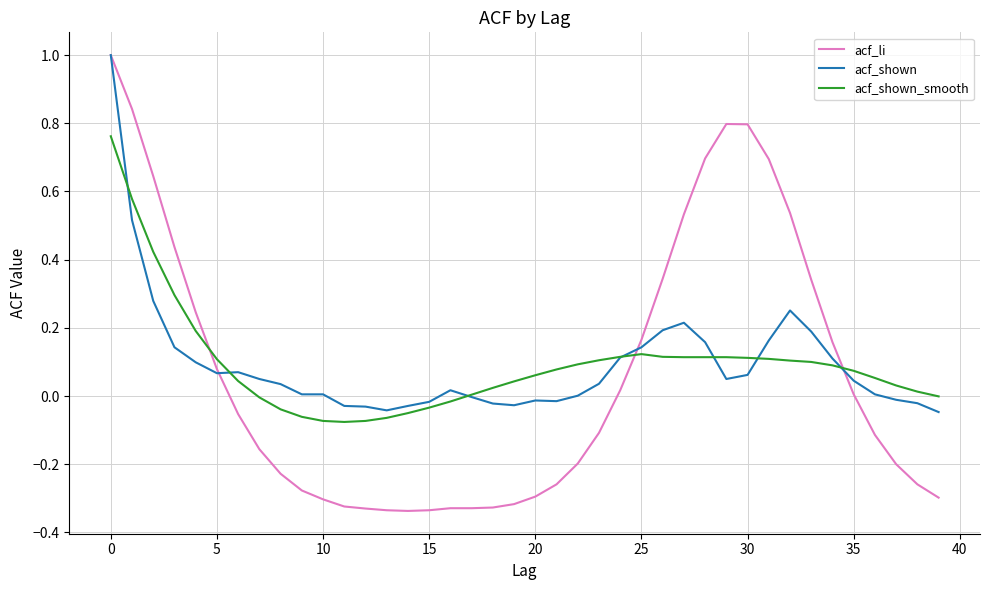

Which series has the widest spread of values?

acf_li